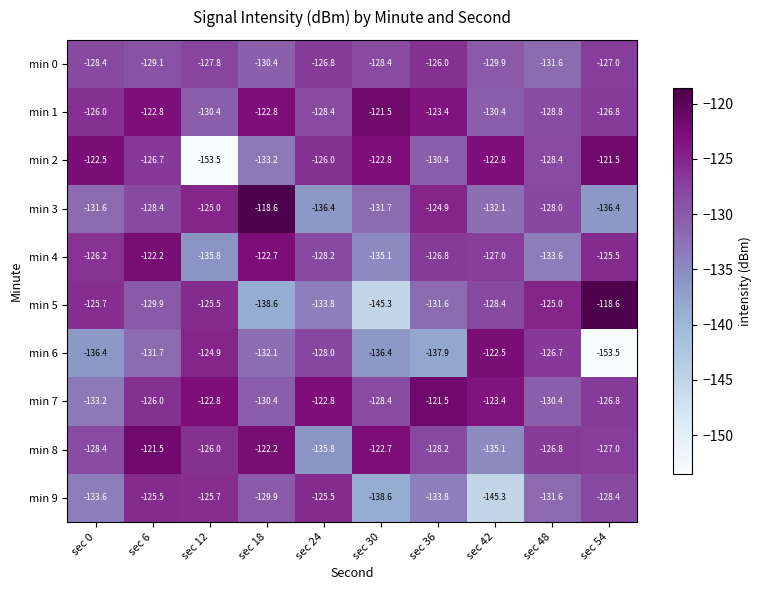

What is the minimum value for min 0?

-131.6